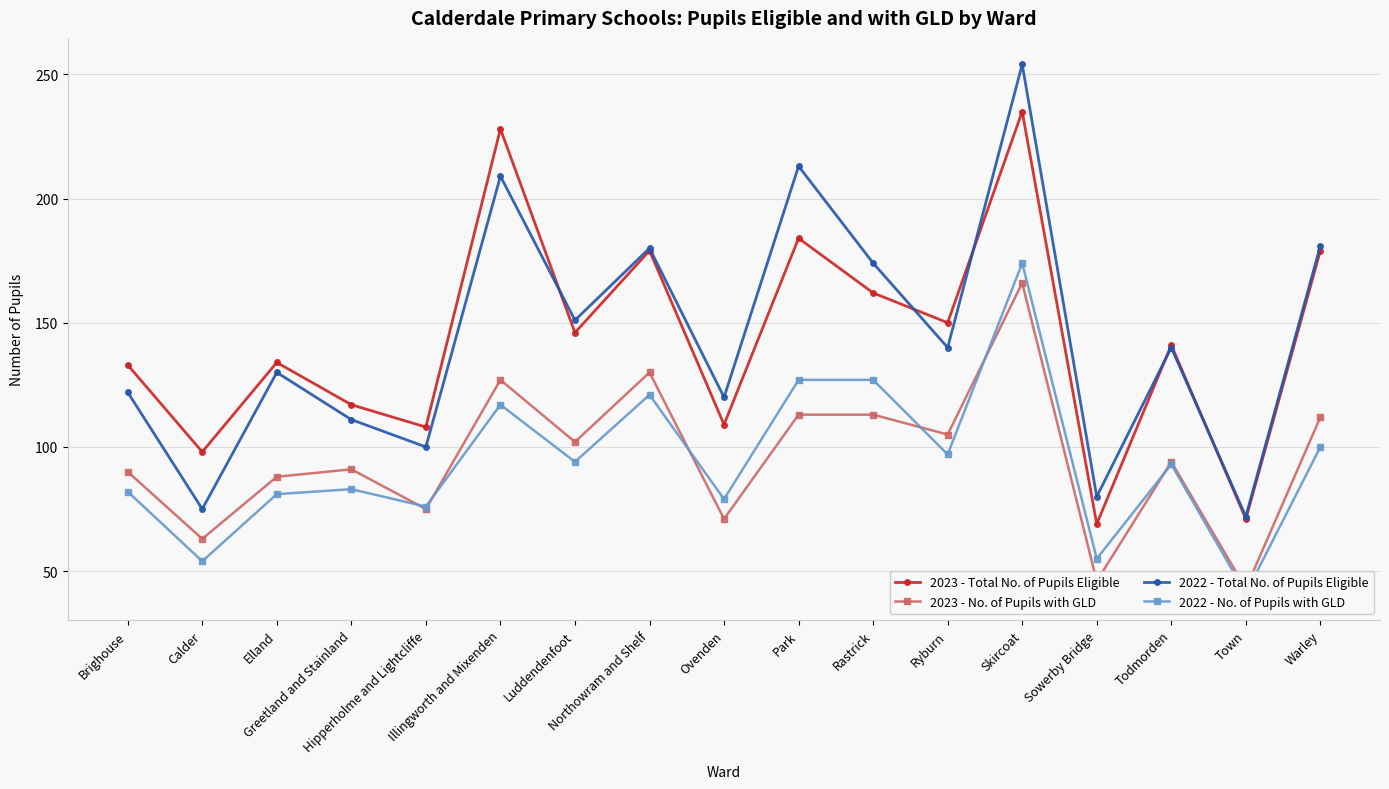

In 2023 - No. of Pupils with GLD, how many points are lower than both neighbors (excluding endpoints)?

7